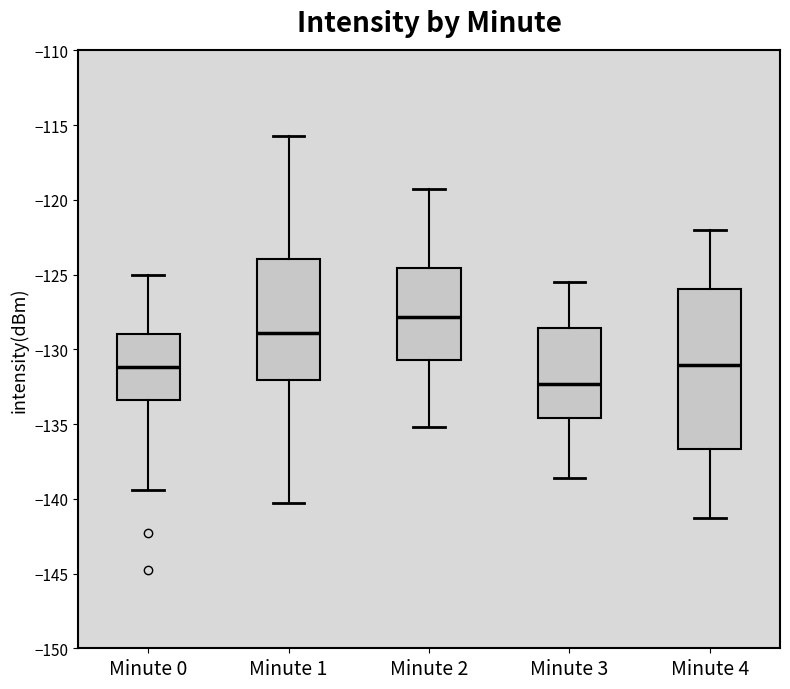

Which box has the lowest median line?

Minute 3